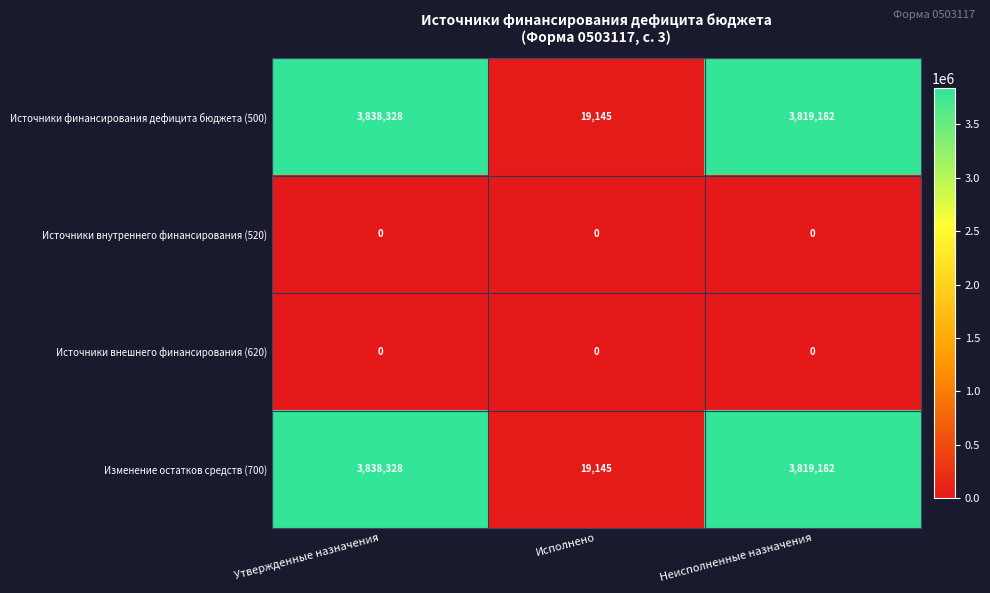

What is the greatest value displayed?

3838328